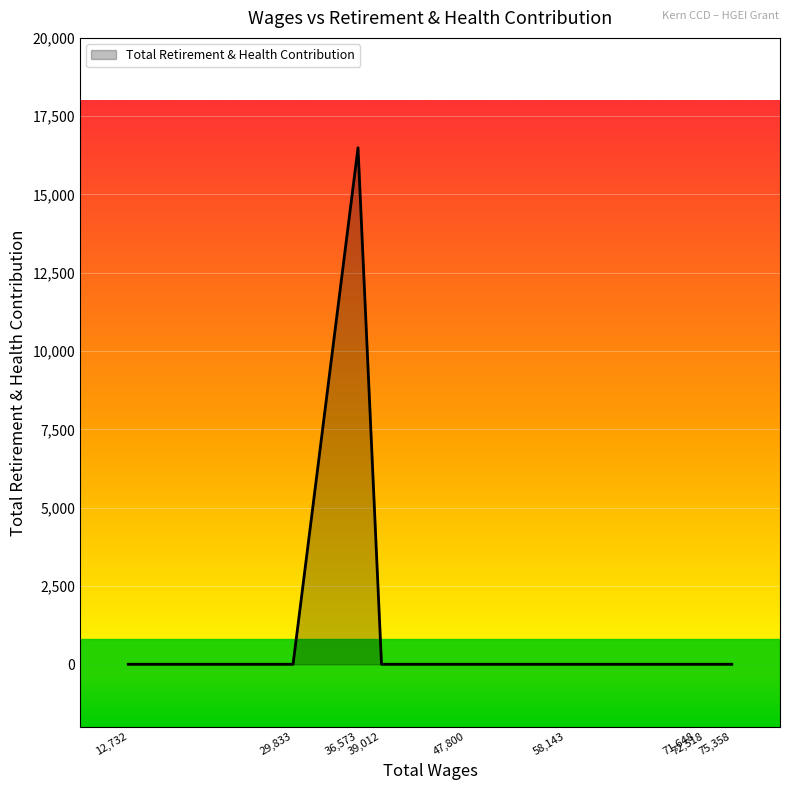

What is the maximum value shown in the chart?

16491